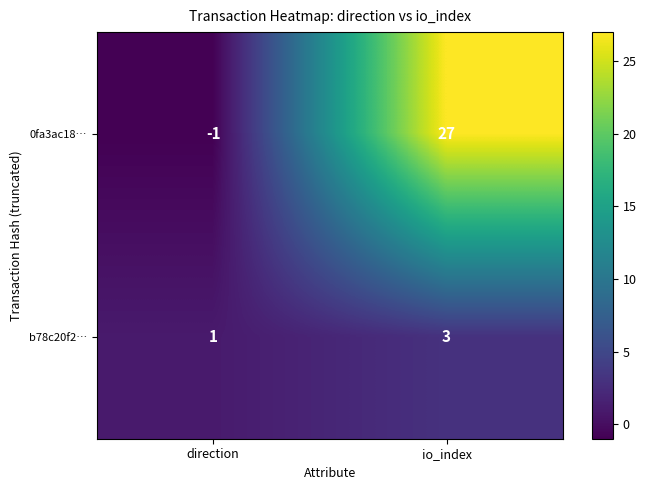

What is the total value across all series at io_index?

30